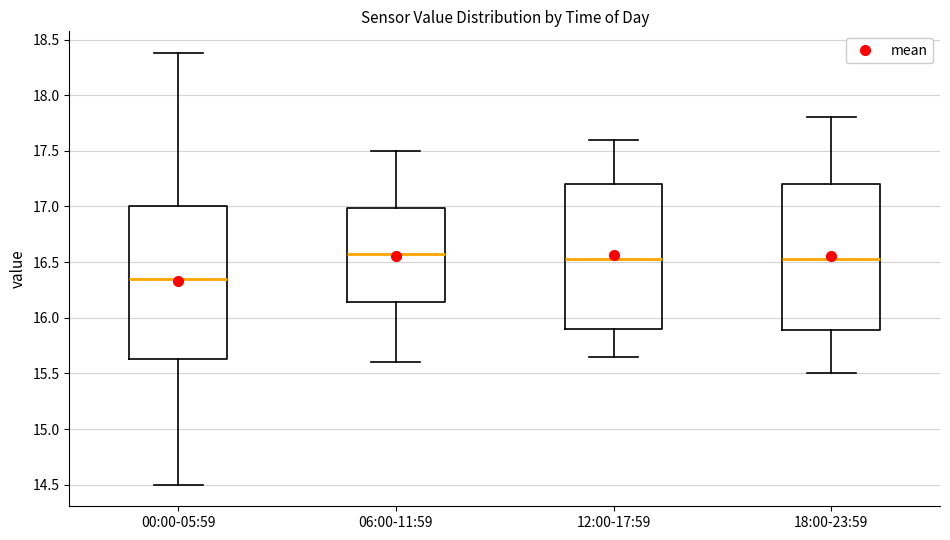

Comparing the boxes themselves (not the whiskers), which one is the tallest?

00:00-05:59